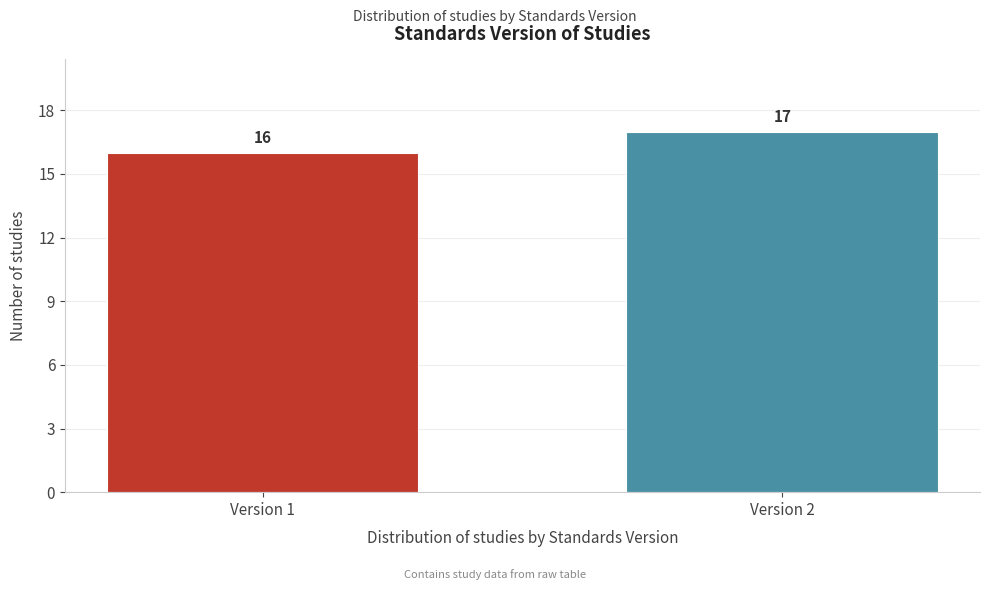

Reading left to right, transcribe all the data shown in this chart.

16	17